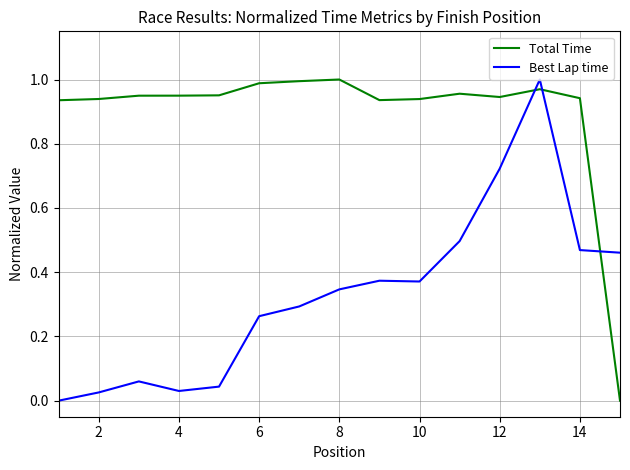

How many intersections are there between Total Time and Best Lap time?

3